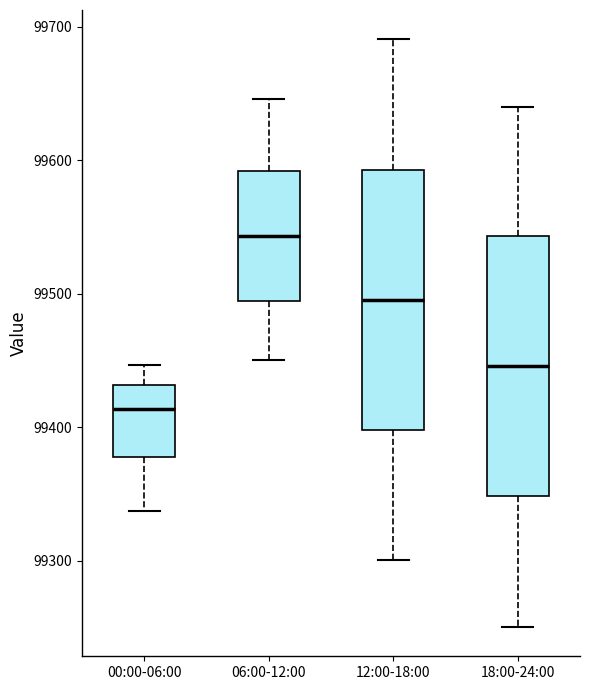

Reading left to right, read every box against the y-axis: the position of its median line, the range the box covers, and the ends of its whiskers. The values are not printed on the chart, so give them approximately, as read against the axis.

00:00-06:00: median 99410, box 99380 to 99430, whiskers 99340 to 99450
06:00-12:00: median 99540, box 99490 to 99590, whiskers 99450 to 99650
12:00-18:00: median 99500, box 99400 to 99590, whiskers 99300 to 99690
18:00-24:00: median 99450, box 99350 to 99540, whiskers 99250 to 99640